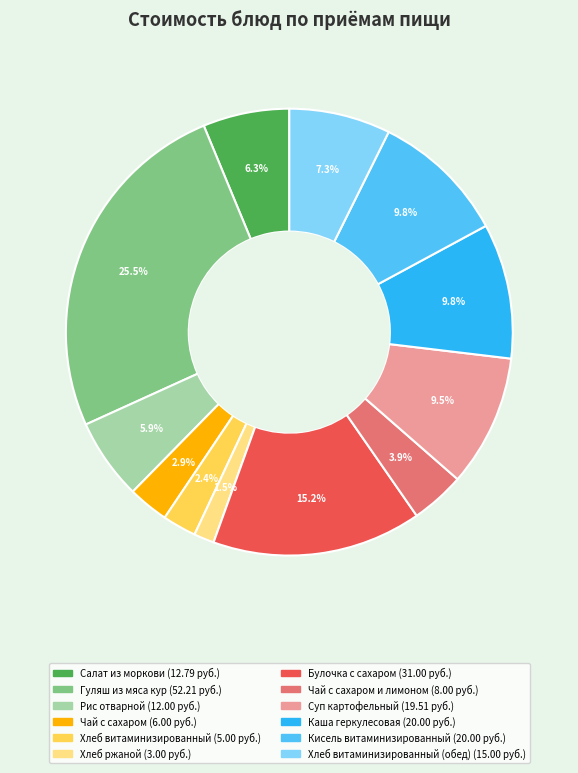

Count the number of slices in the pie.

12